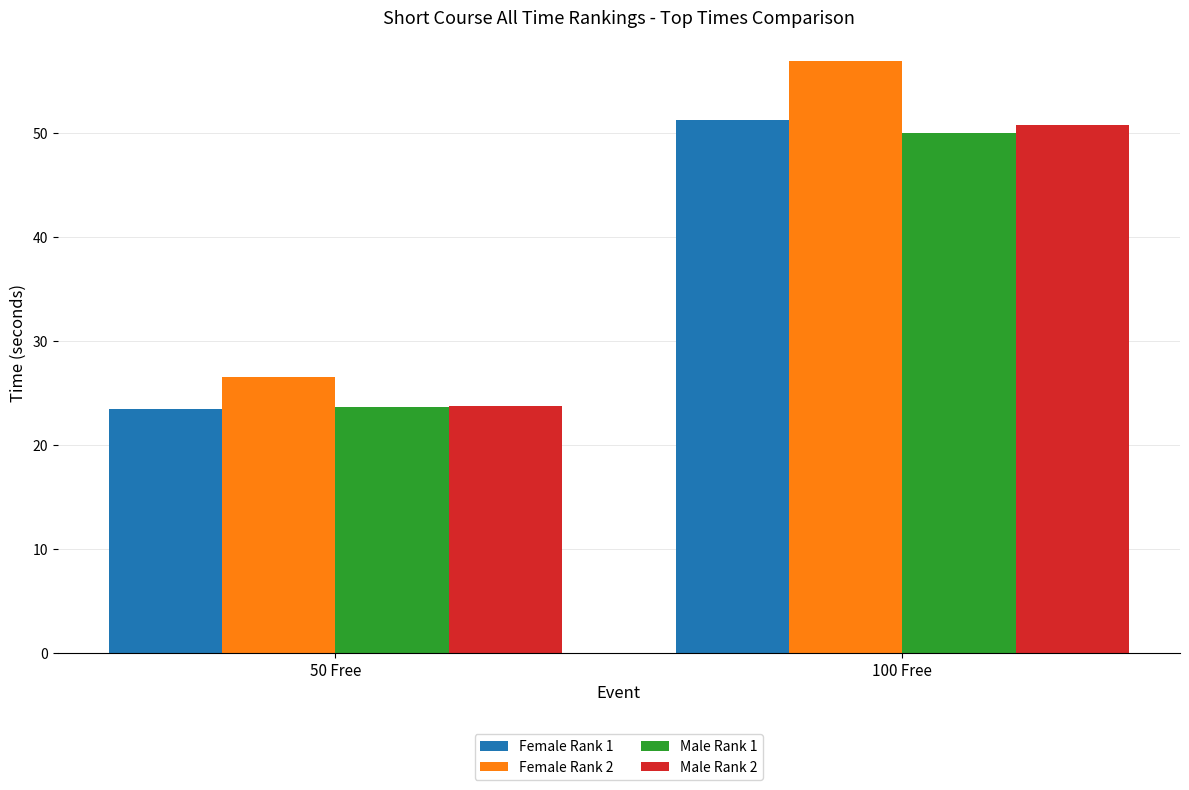

List the labels in order of Female Rank 1 value, smallest first.

50 Free, 100 Free